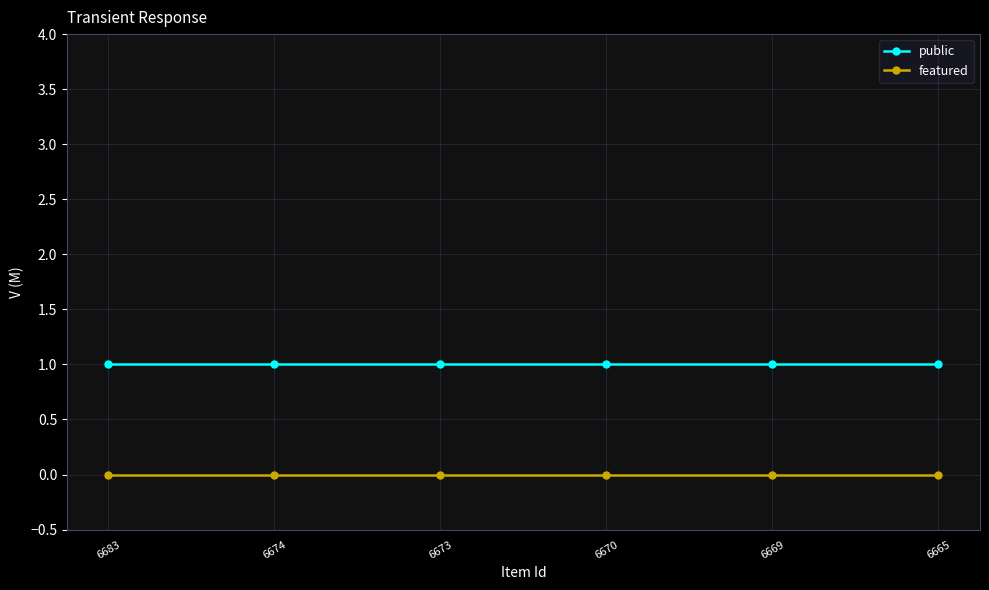

Reading right to left, what are all the values shown in this chart?

public: 1	1	1	1	1	1
featured: 0	0	0	0	0	0